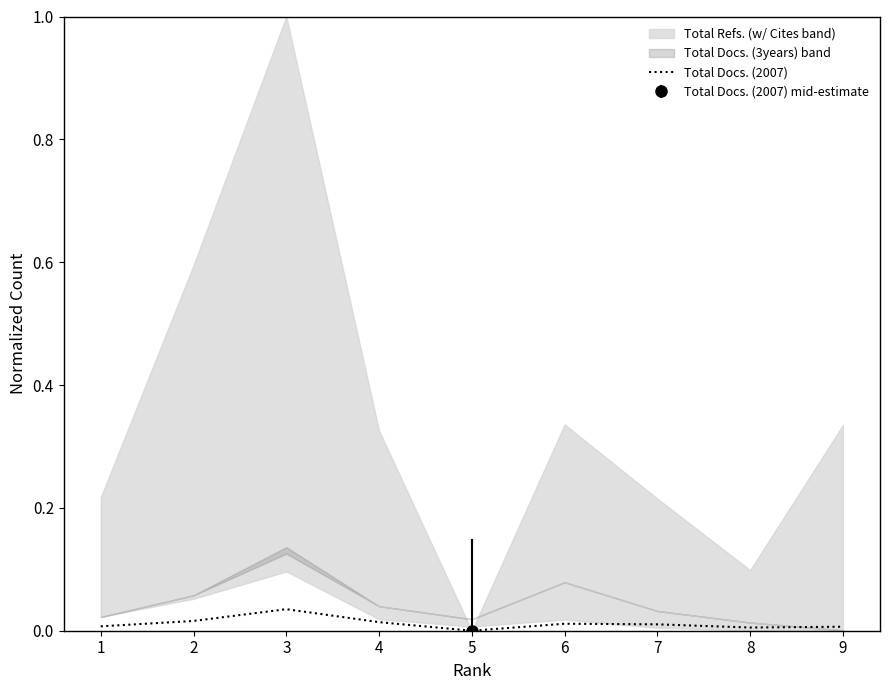

List the labels in order of value, smallest first.

5, 8, 9, 1, 7, 6, 4, 2, 3